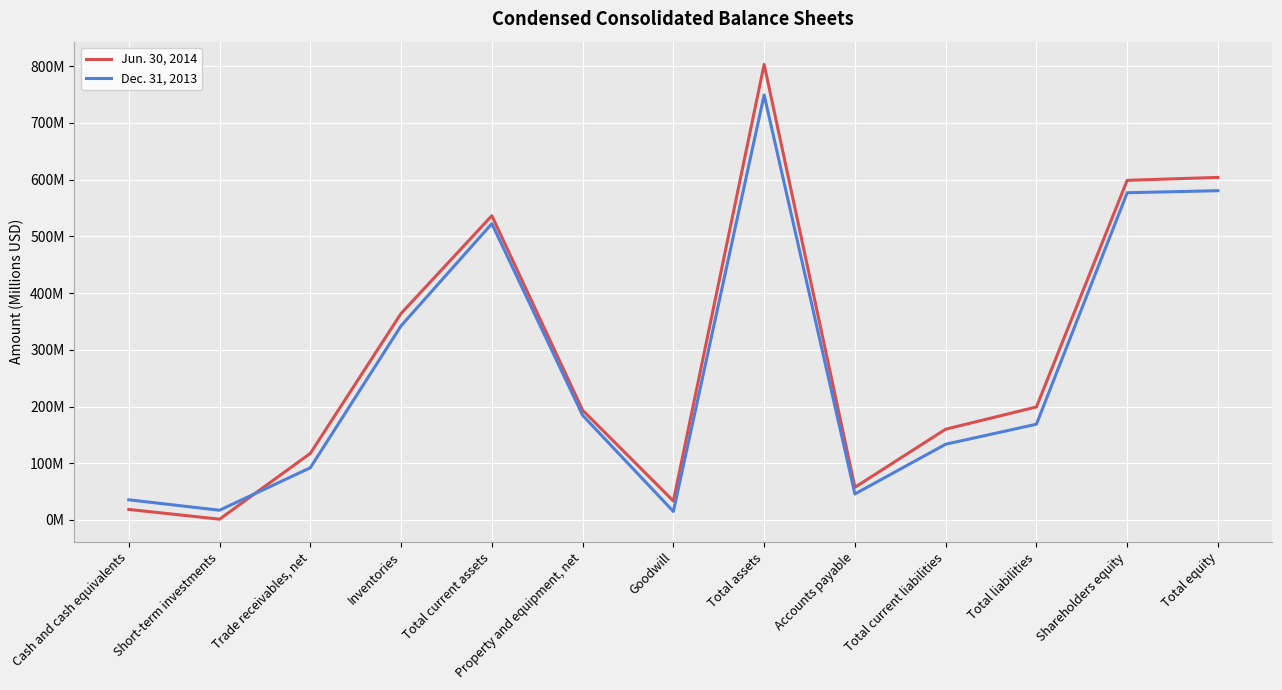

After their last crossing, which series has the higher values: Jun. 30, 2014 or Dec. 31, 2013?

Jun. 30, 2014